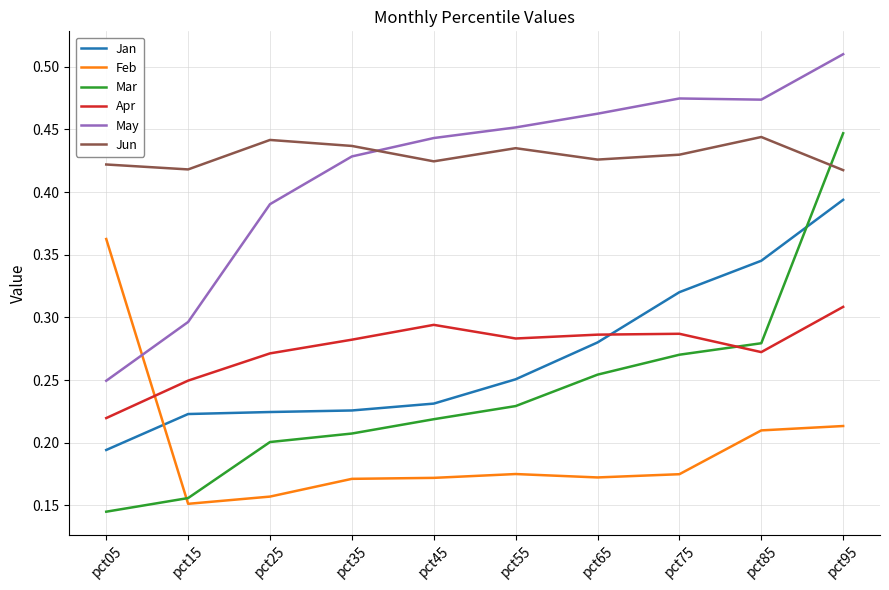

Rank the series at pct75 from highest to lowest value.

May, Jun, Jan, Apr, Mar, Feb